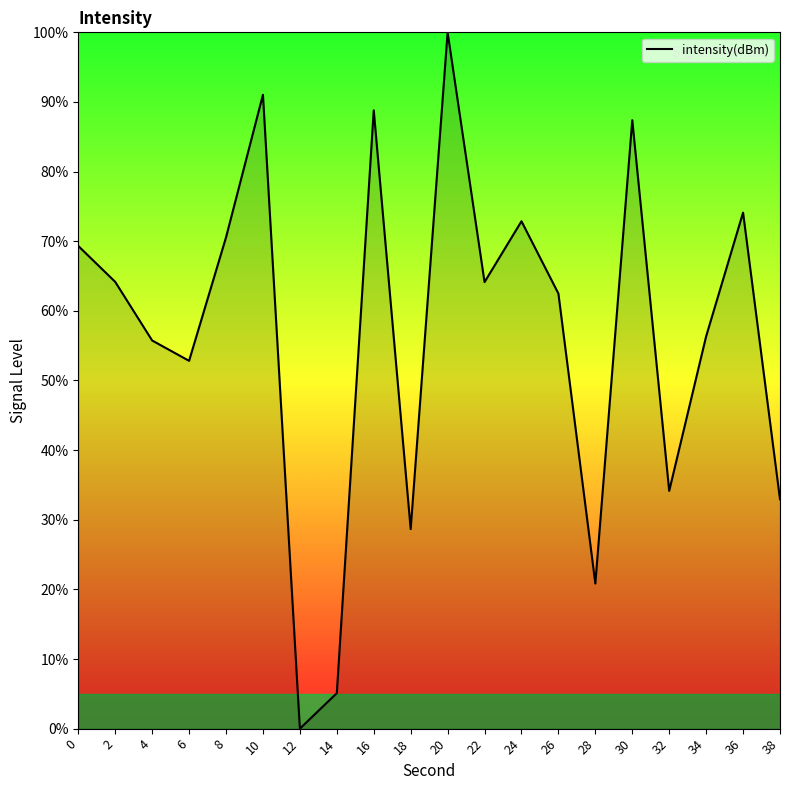

How many values are below 64?

10